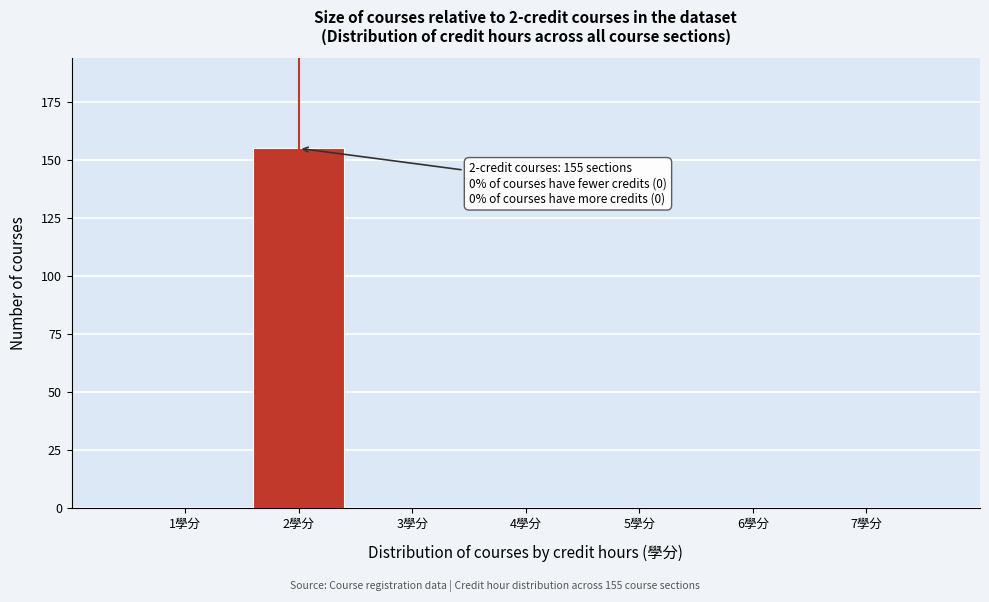

Reading left to right, transcribe all the data shown in this chart.

1學分=0	2學分=155	3學分=0	4學分=0	5學分=0	6學分=0	7學分=0